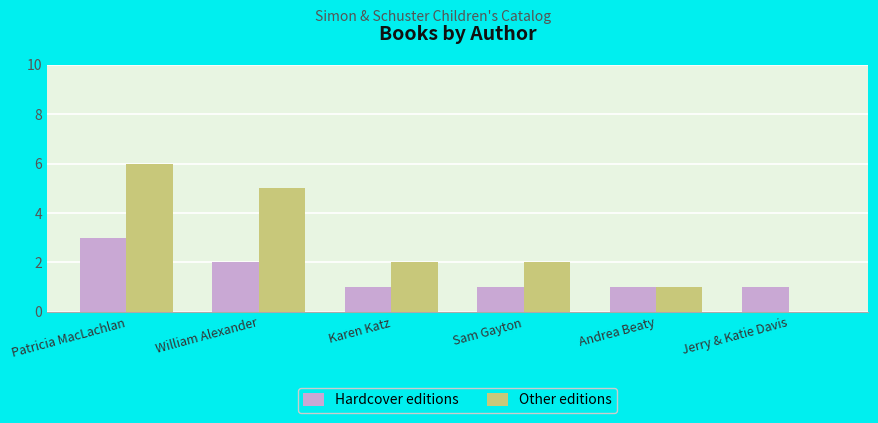

Between William Alexander and Sam Gayton, which series saw the biggest shift?

Other editions